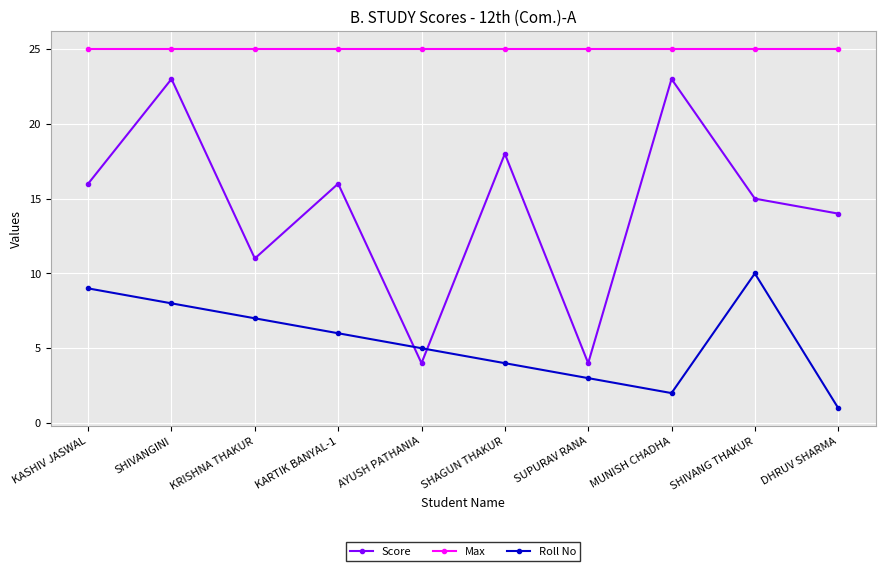

What is the smallest value displayed?

1